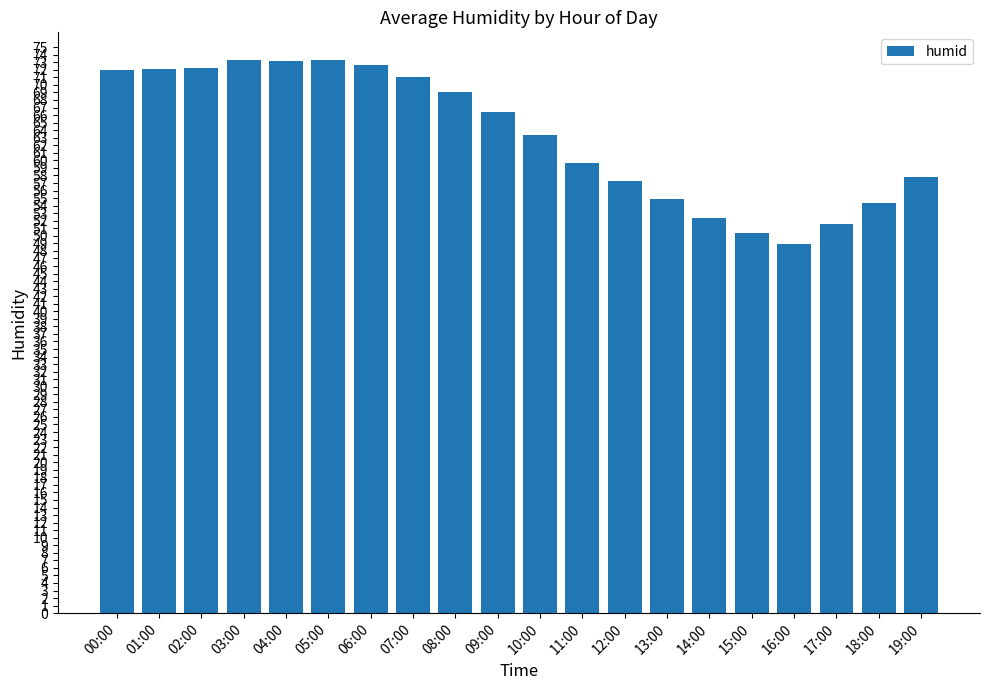

What is the label of the 9th bar from the right?

11:00